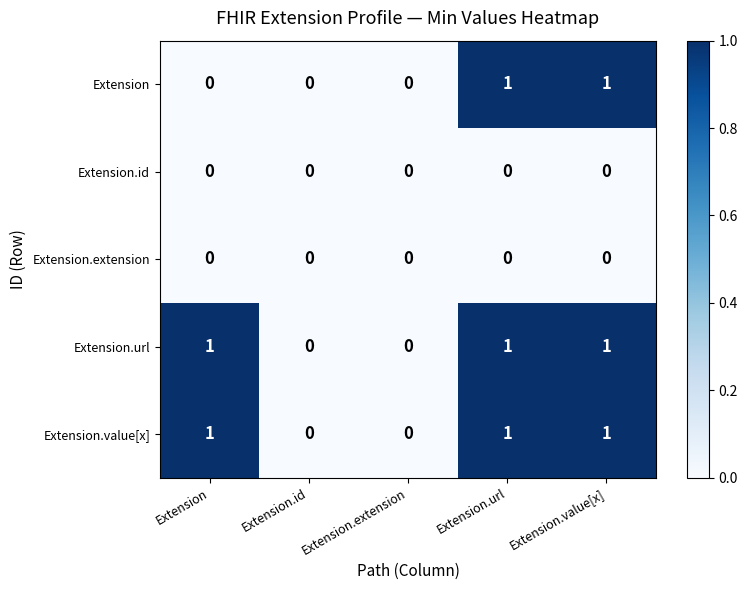

The Extension series shows 0 at Extension. True or false?

True